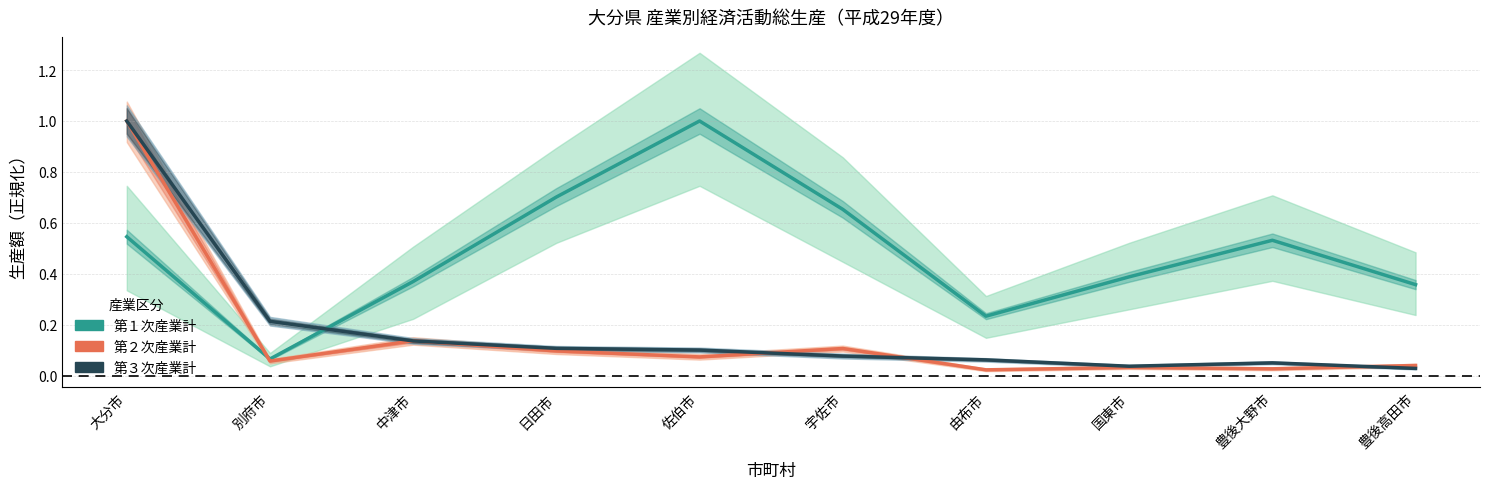

Which series has the widest spread of values?

第２次産業計